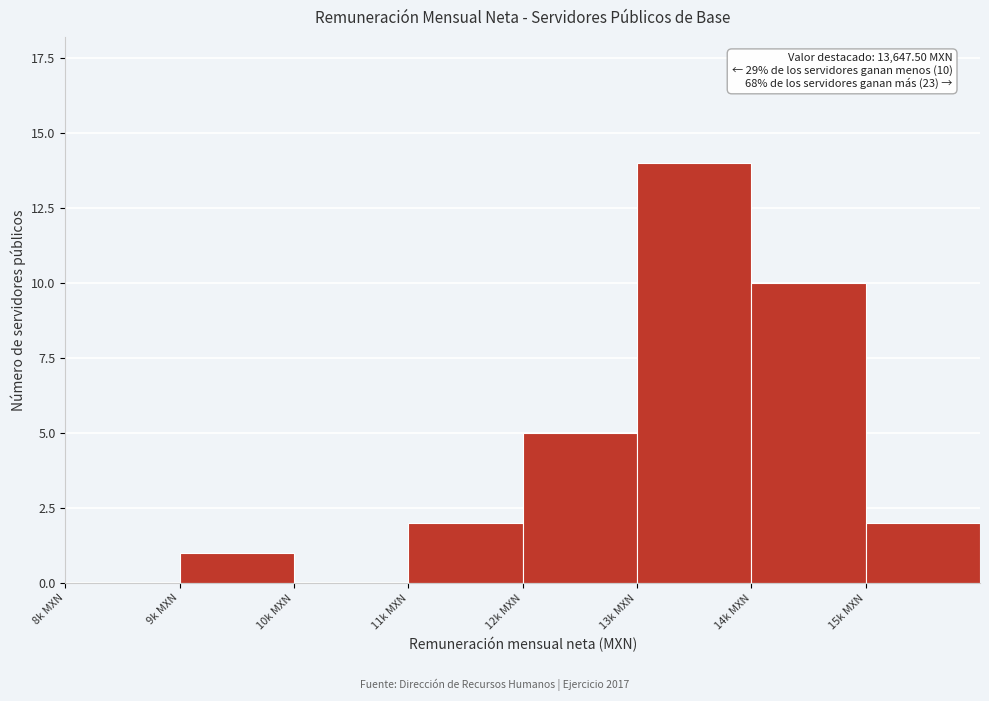

Reading right to left, what are all the values shown in this chart?

15k MXN=2	14k MXN=10	13k MXN=14	12k MXN=5	11k MXN=2	10k MXN=0	9k MXN=1	8k MXN=0